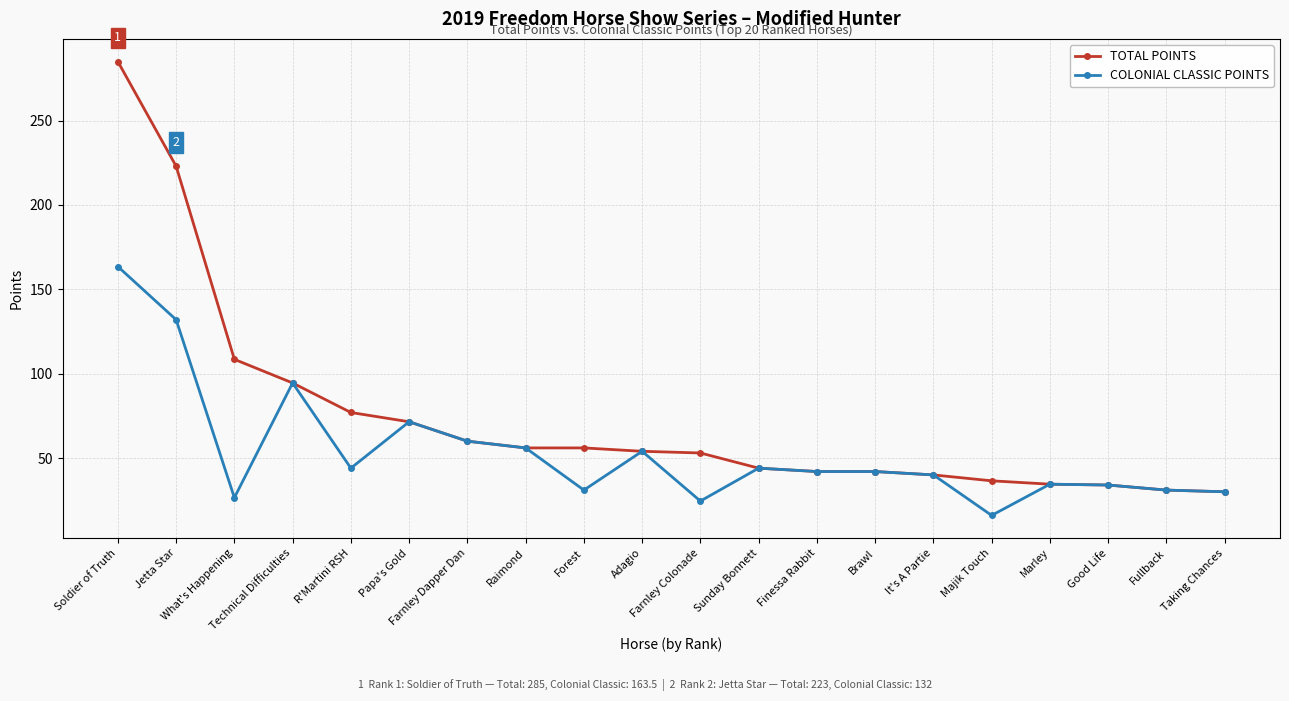

The COLONIAL CLASSIC POINTS series shows 116.3 at Papa's Gold. True or false?

False